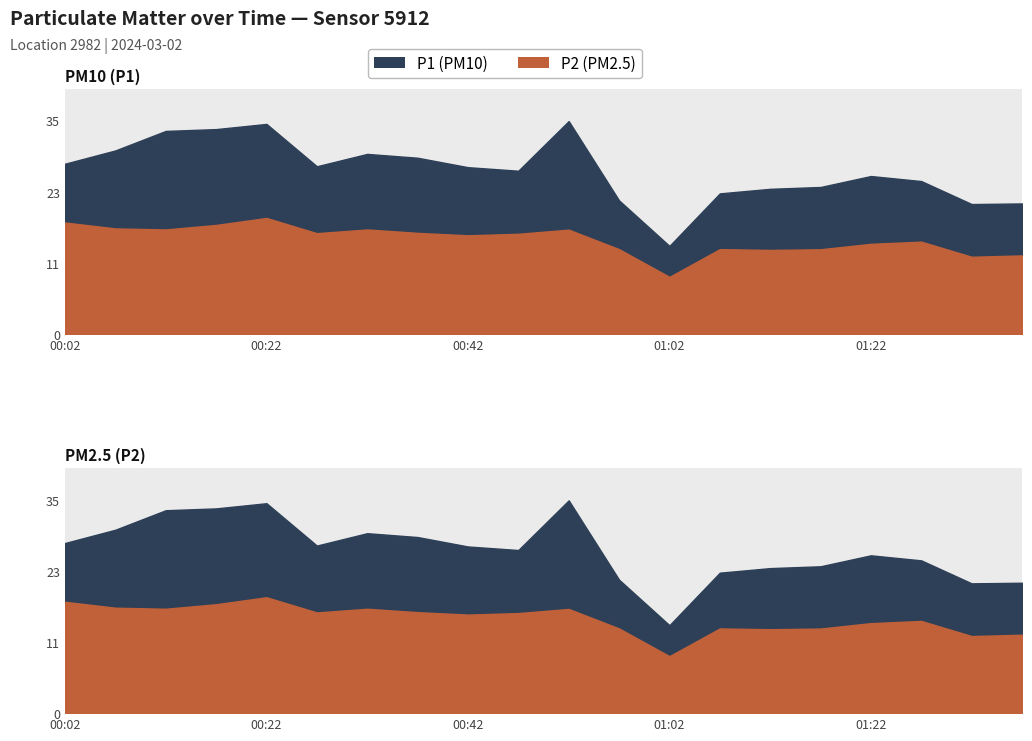

What is the difference between the second highest and second lowest values in the P2 series?

5.6